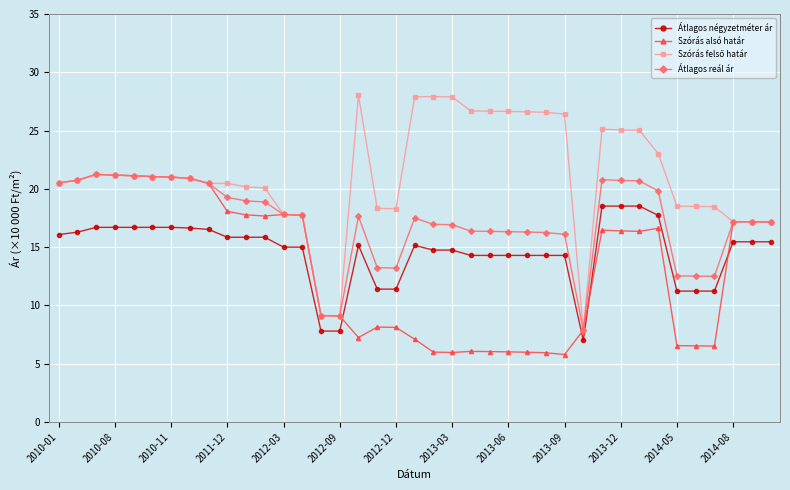

How many times do Szórás alsó határ and Átlagos négyzetméter ár cross each other?

4